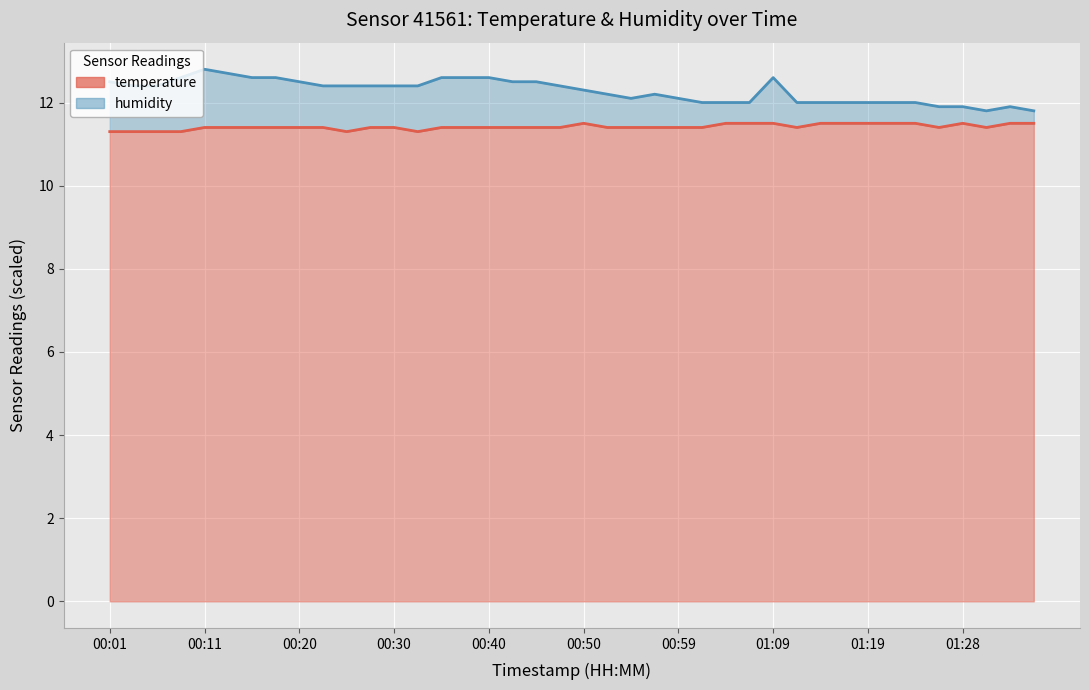

What is the lowest value of the humidity series?

11.8